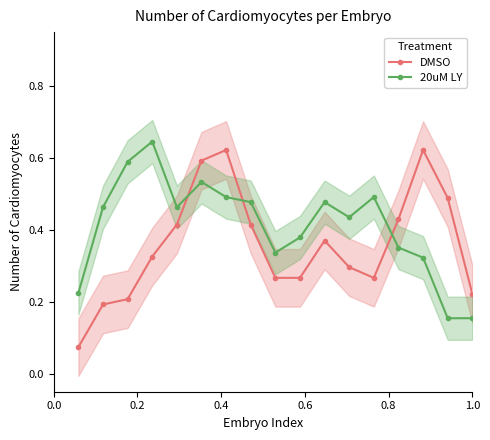

How many times do DMSO and 20uM LY cross each other?

3